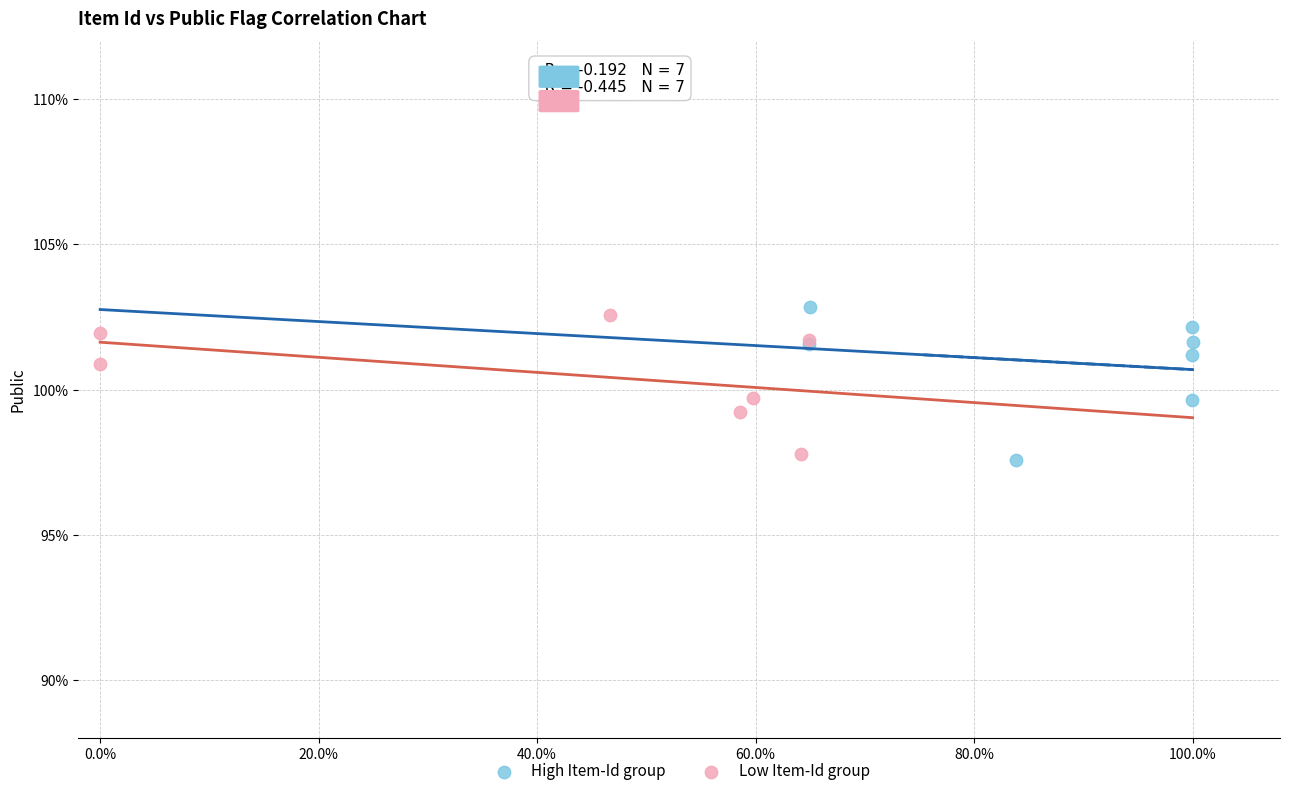

Which series contains the lowest Y value?

High Item-Id group